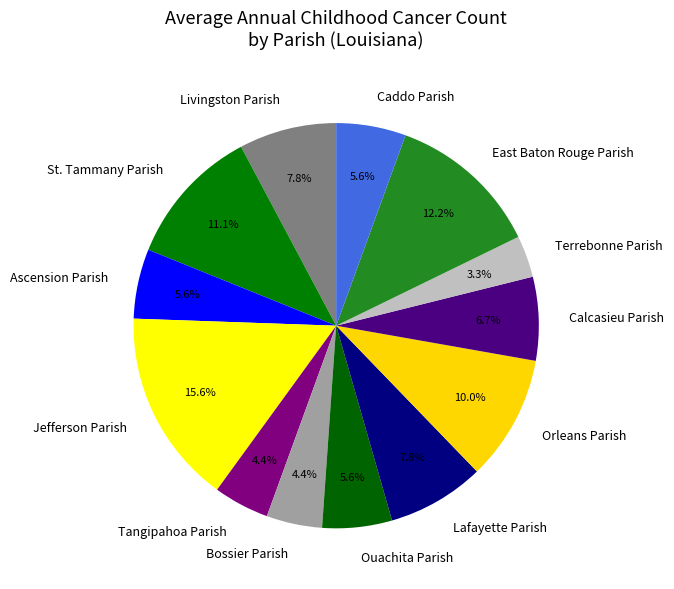

Approximately how many times larger is the value at Calcasieu Parish compared to Jefferson Parish?

0.4